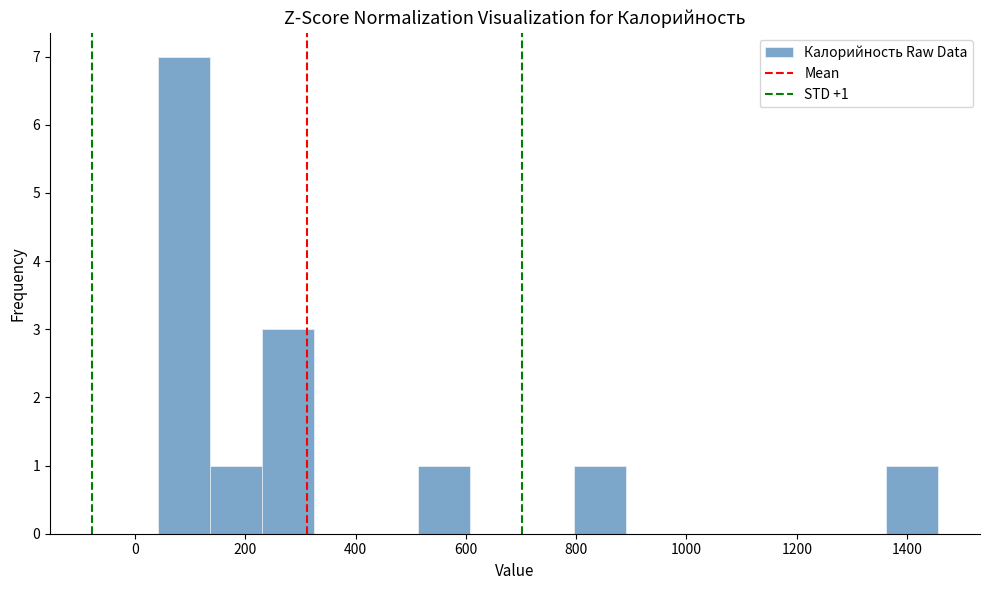

Which range on the x-axis has the tallest bar?

40 to 140